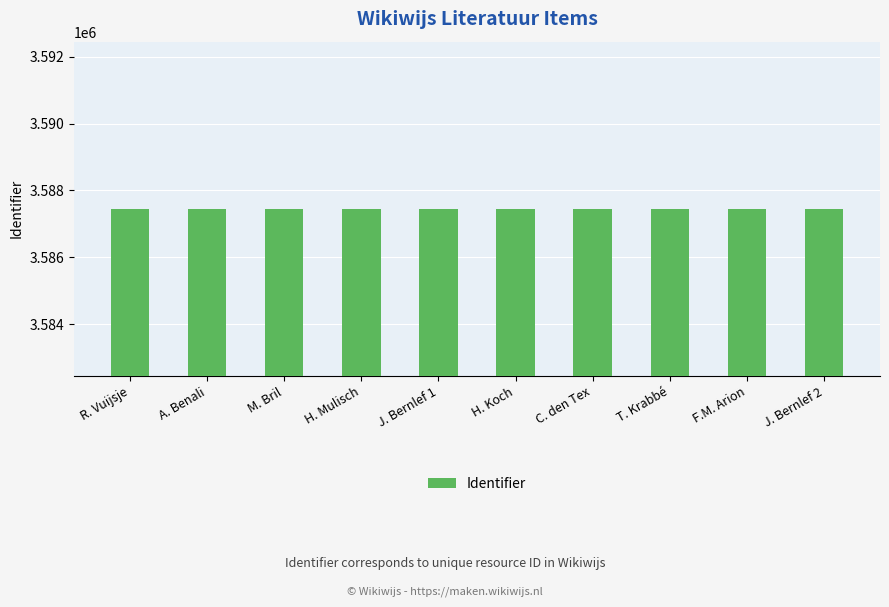

True or false: the data shows 5447020 at M. Bril.

False